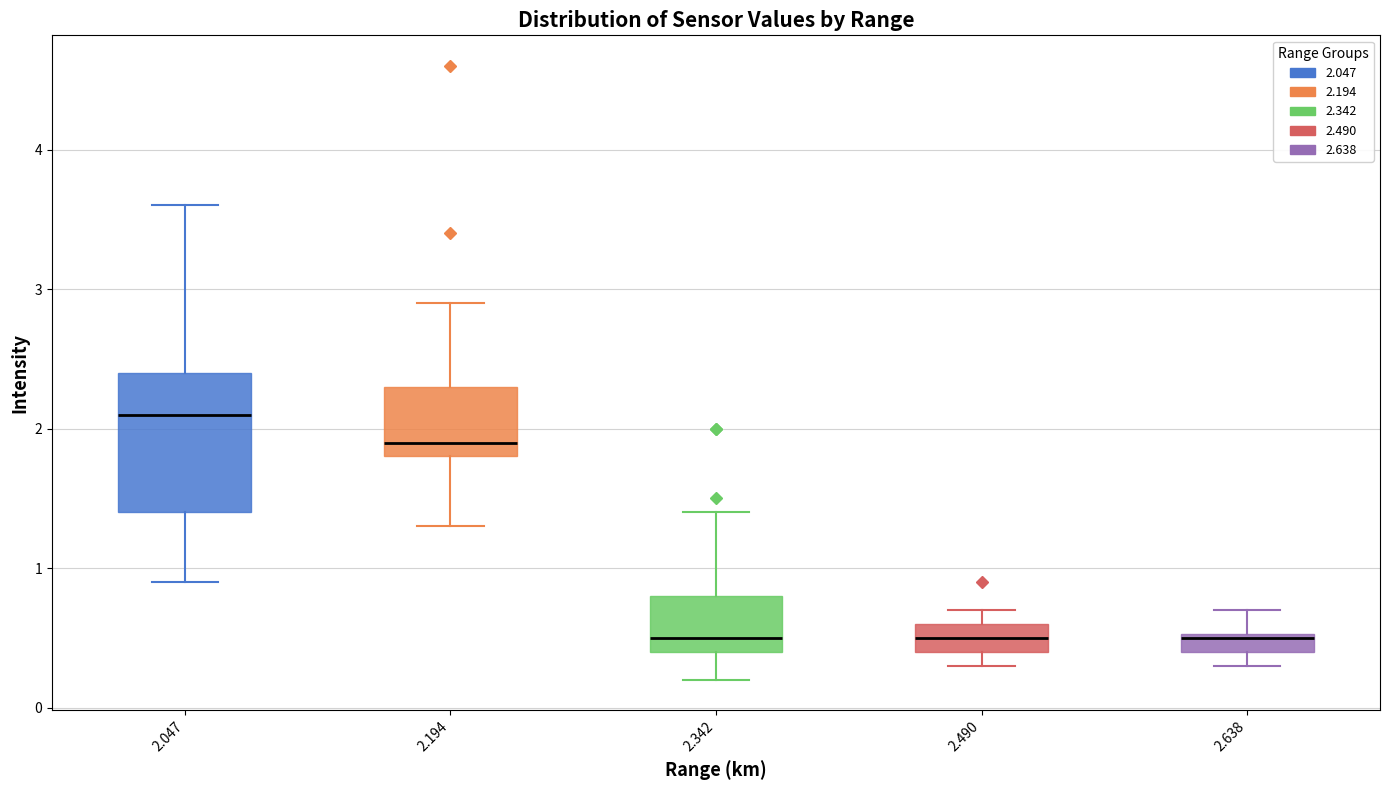

Which box is the tallest, from its lower edge to its upper edge?

2.047